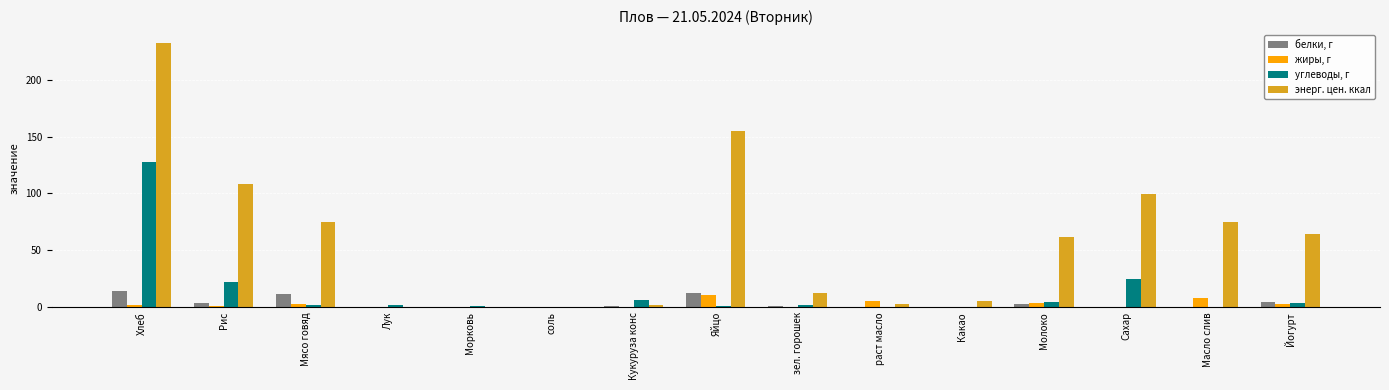

Which series changed the most between Кукуруза конс and Молоко?

энерг. цен. ккал